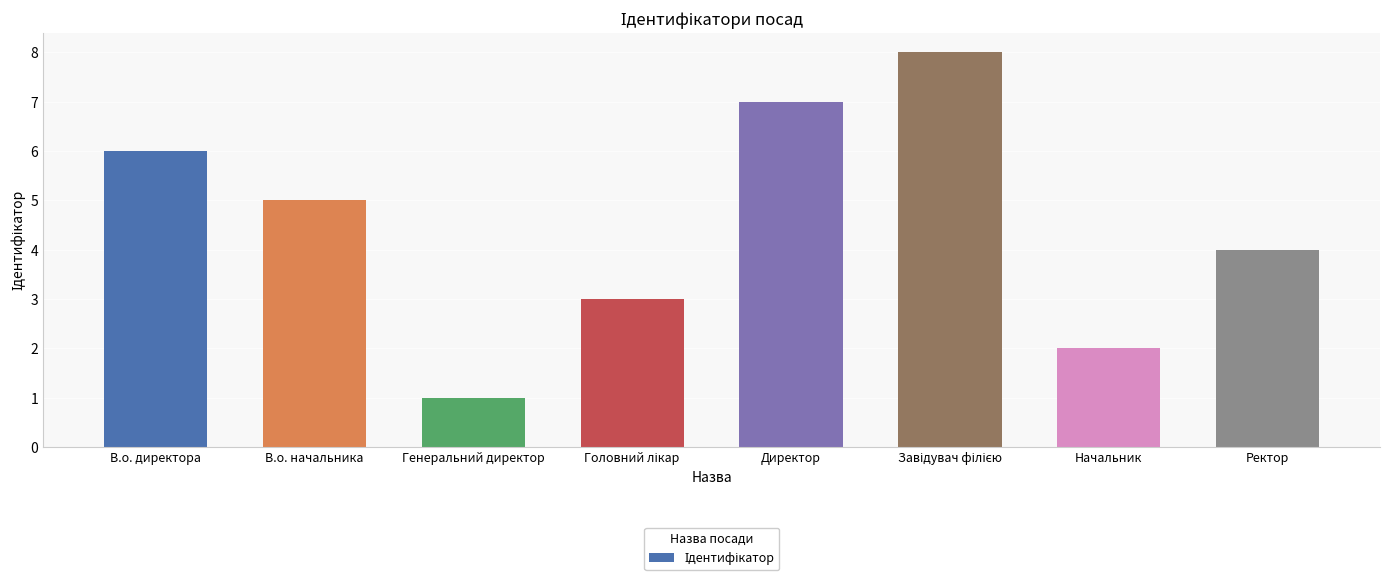

Read the value at Ректор.

4